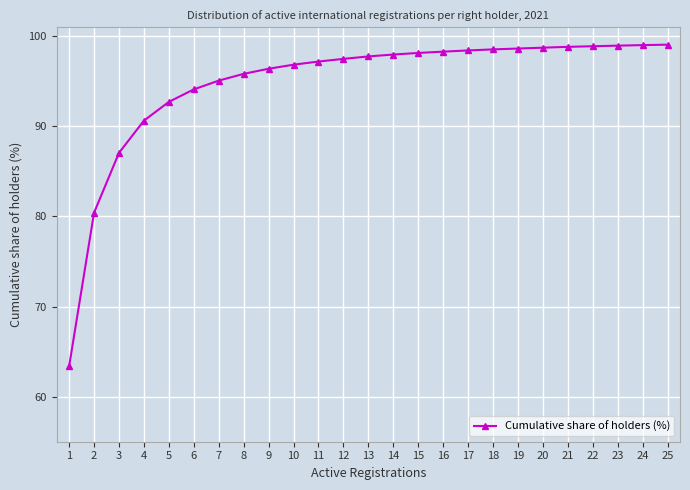

What is the minimum value shown in the chart?

63.4